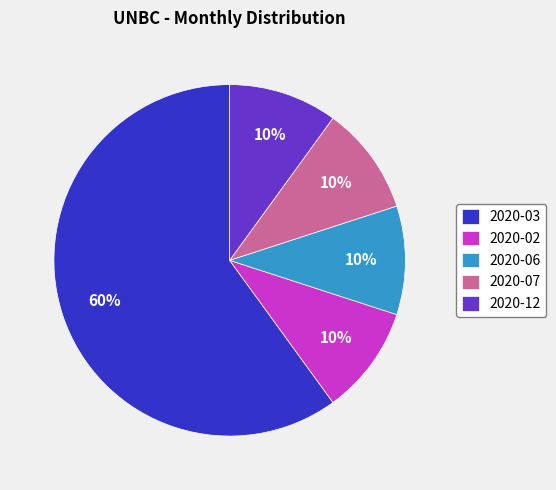

Is there a majority slice in this chart?

Yes